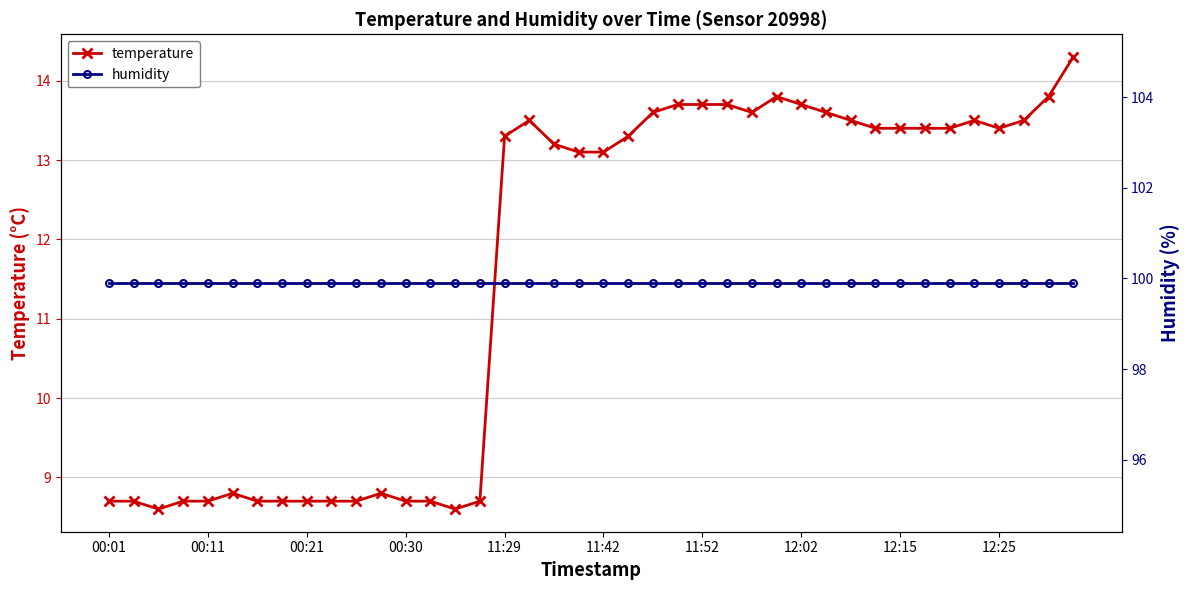

What is the maximum value for temperature?

14.3